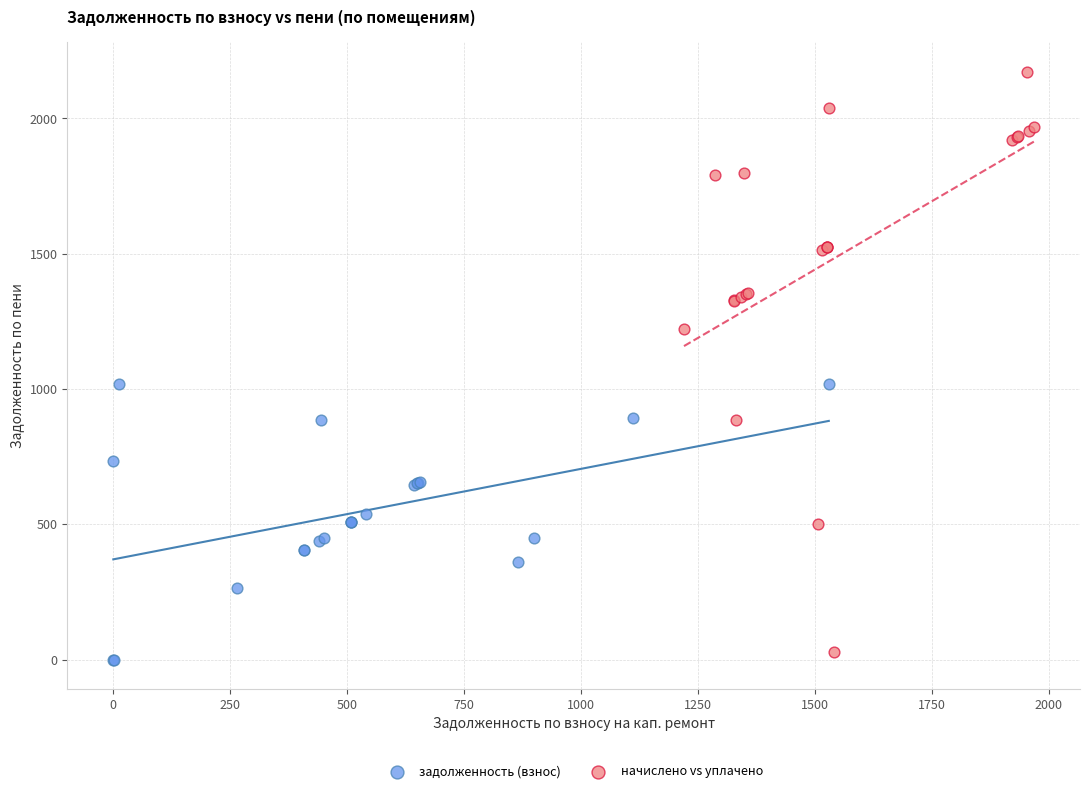

Which series reaches the maximum Y coordinate?

начислено vs уплачено